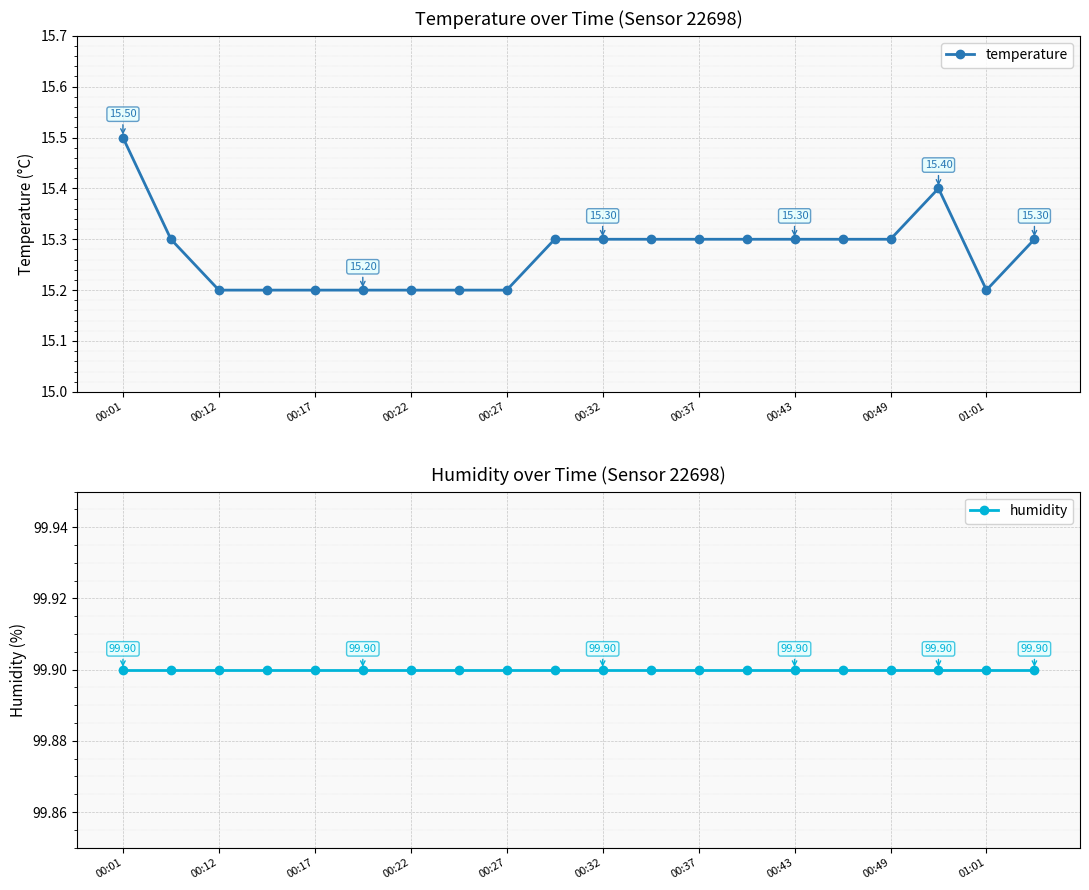

True or false: temperature and humidity intersect in this chart.

False